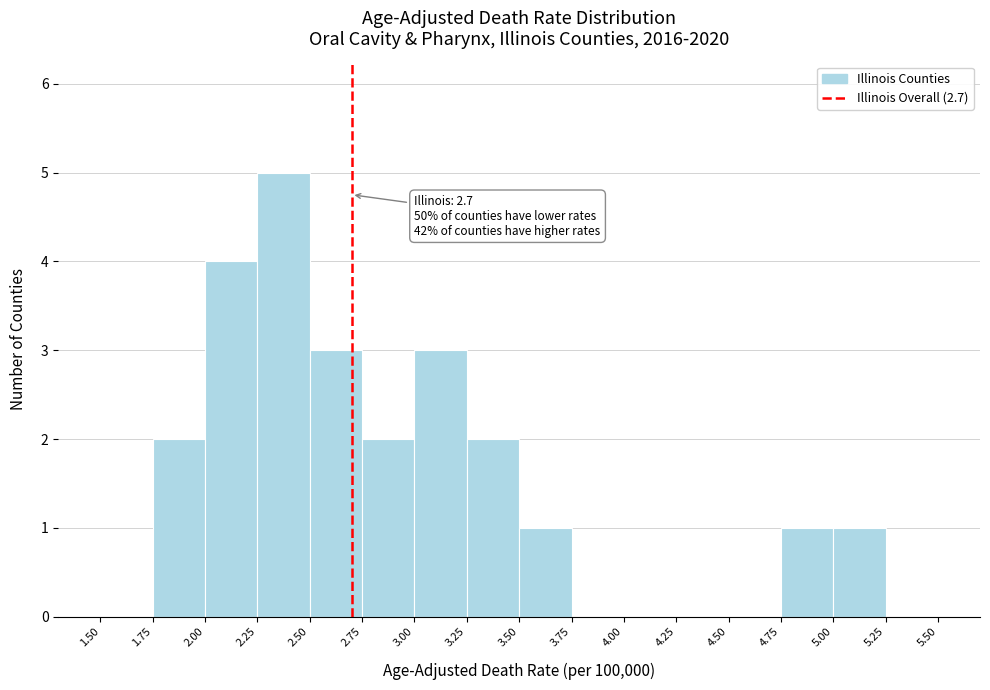

Over which range of the x-axis is the bar tallest?

2.25 to 2.50